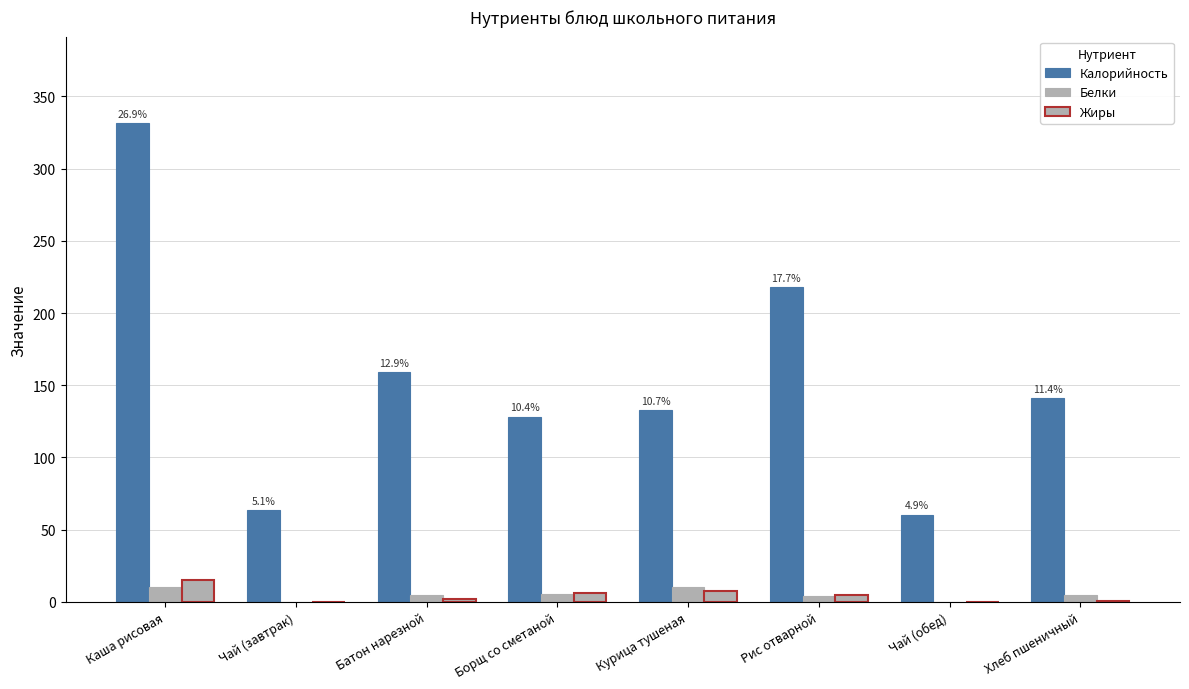

What is the spread (max minus min) of values at Хлеб пшеничный?

140.5